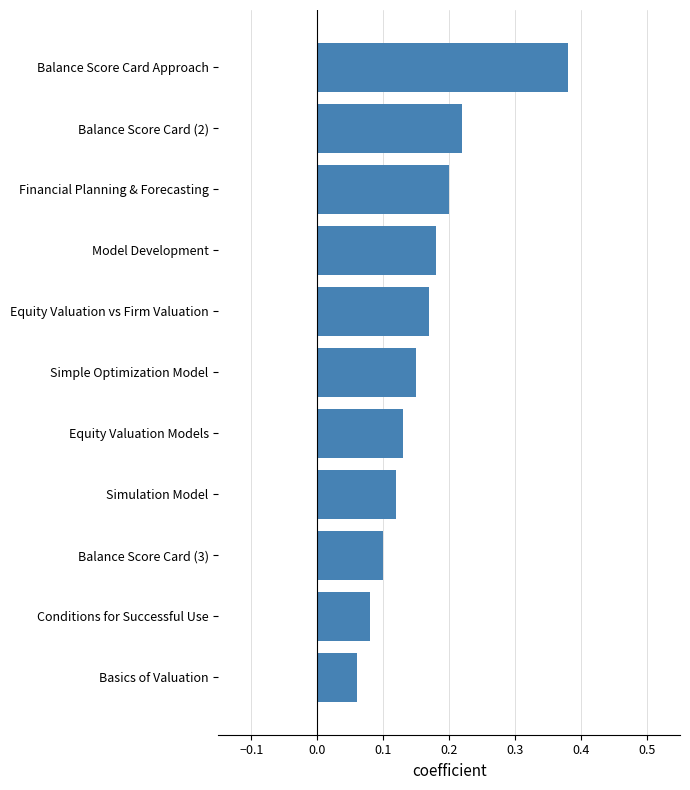

At which category does the chart reach its peak across all series?

Balance Score Card Approach